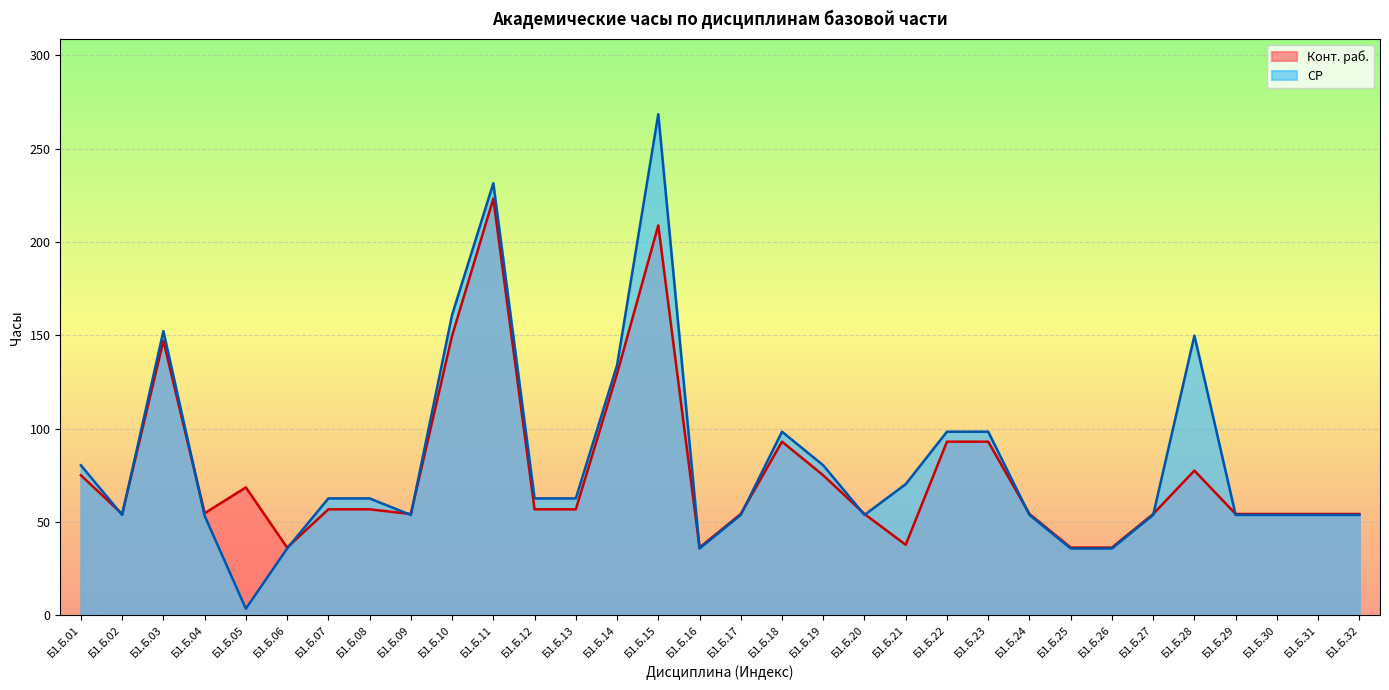

Reading left to right, transcribe all the data shown in this chart.

СР: Б1.Б.01=80.3	Б1.Б.02=53.8	Б1.Б.03=152.2	Б1.Б.04=53.4	Б1.Б.05=3.5	Б1.Б.06=35.8	Б1.Б.07=62.6	Б1.Б.08=62.6	Б1.Б.09=53.8	Б1.Б.10=160.9	Б1.Б.11=231.5	Б1.Б.12=62.6	Б1.Б.13=62.6	Б1.Б.14=133.9	Б1.Б.15=268.5	Б1.Б.16=35.8	Б1.Б.17=53.8	Б1.Б.18=98.3	Б1.Б.19=80.3	Б1.Б.20=53.8	Б1.Б.21=70.2	Б1.Б.22=98.3	Б1.Б.23=98.3	Б1.Б.24=53.8	Б1.Б.25=35.8	Б1.Б.26=35.8	Б1.Б.27=53.8	Б1.Б.28=149.8	Б1.Б.29=53.8	Б1.Б.30=53.8	Б1.Б.31=53.8	Б1.Б.32=53.8
Конт. раб.: Б1.Б.01=75.0	Б1.Б.02=54.2	Б1.Б.03=147.1	Б1.Б.04=54.6	Б1.Б.05=68.5	Б1.Б.06=36.2	Б1.Б.07=56.8	Б1.Б.08=56.8	Б1.Б.09=54.2	Б1.Б.10=149.8	Б1.Б.11=223.2	Б1.Б.12=56.8	Б1.Б.13=56.8	Б1.Б.14=129.4	Б1.Б.15=208.9	Б1.Б.16=36.2	Б1.Б.17=54.2	Б1.Б.18=93.0	Б1.Б.19=75.0	Б1.Б.20=54.2	Б1.Б.21=37.8	Б1.Б.22=93.0	Б1.Б.23=93.0	Б1.Б.24=54.2	Б1.Б.25=36.2	Б1.Б.26=36.2	Б1.Б.27=54.2	Б1.Б.28=77.5	Б1.Б.29=54.2	Б1.Б.30=54.2	Б1.Б.31=54.2	Б1.Б.32=54.2